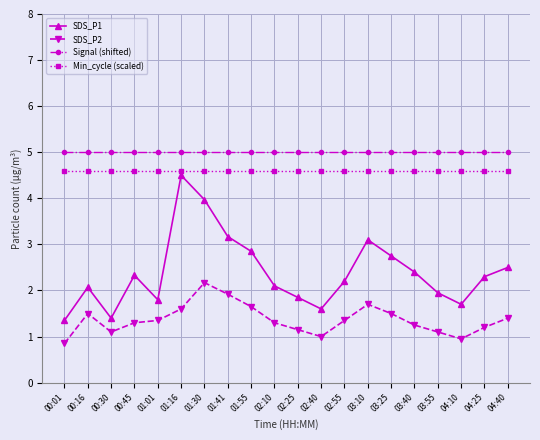

True or false: SDS_P1 has more than 0 points higher than both neighbors.

True